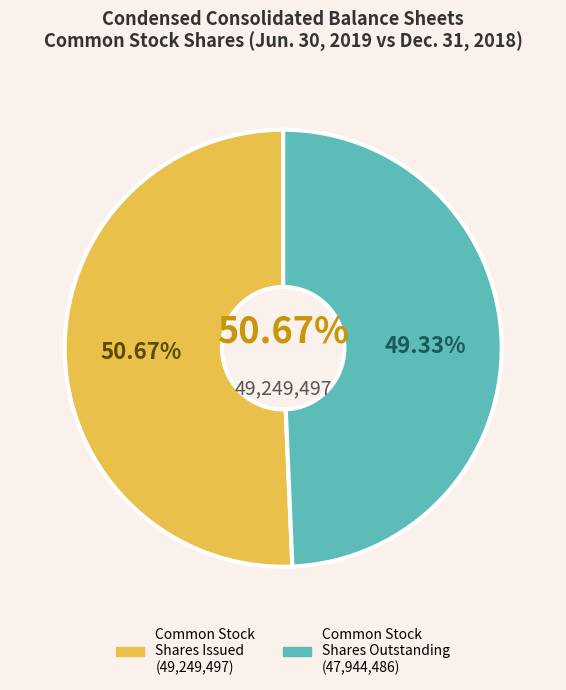

True or false: Common Stock Shares Outstanding accounts for 60% of the total.

False